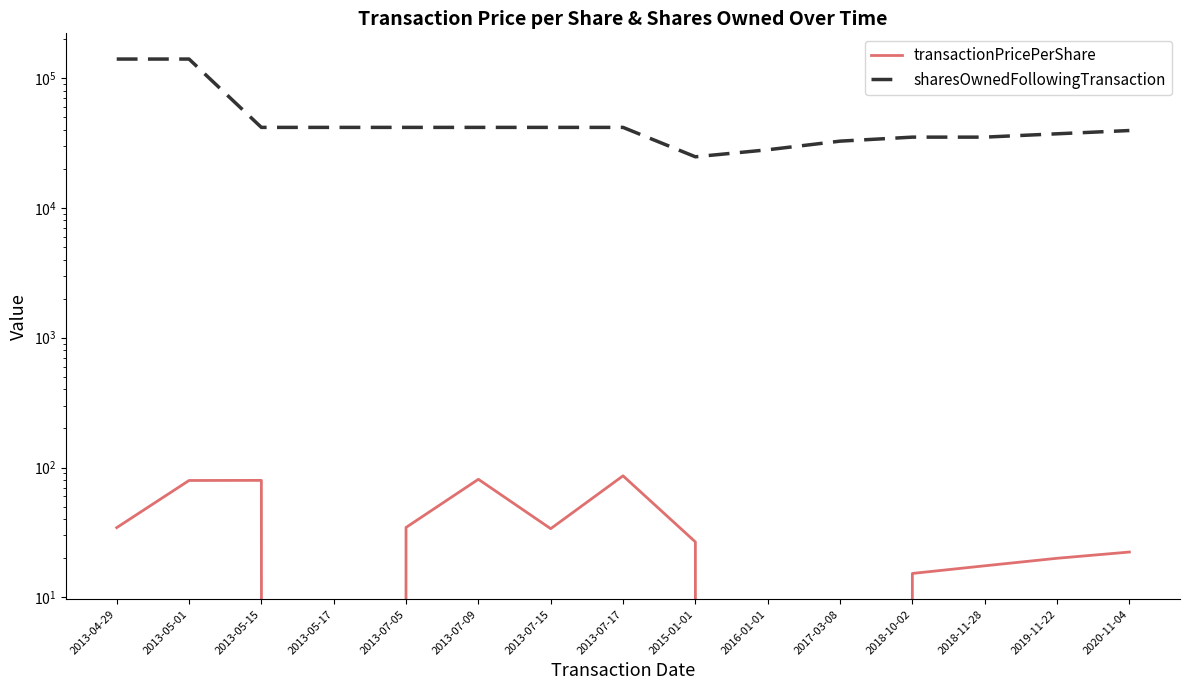

Which label corresponds to the largest value in the chart?

2013-04-29